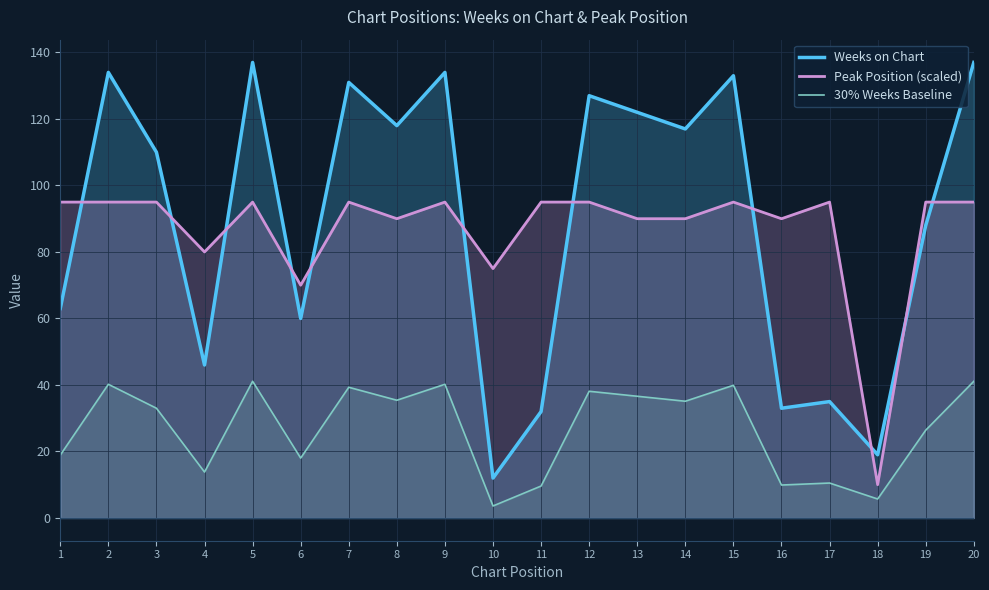

Which label corresponds to the largest value in the chart?

5